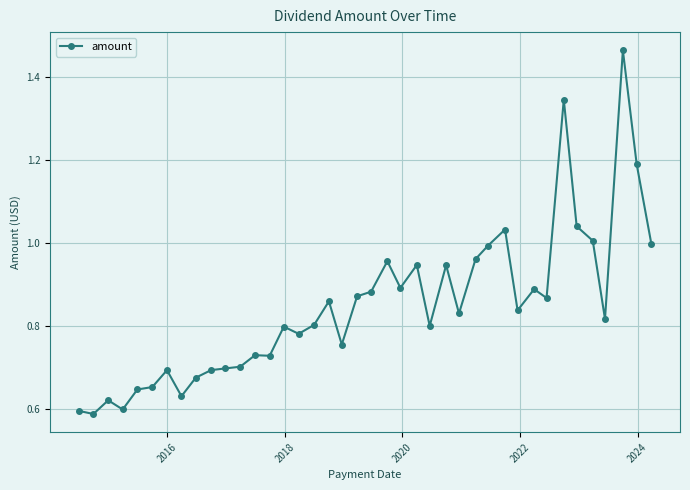

What is the sum of all values?

33.8